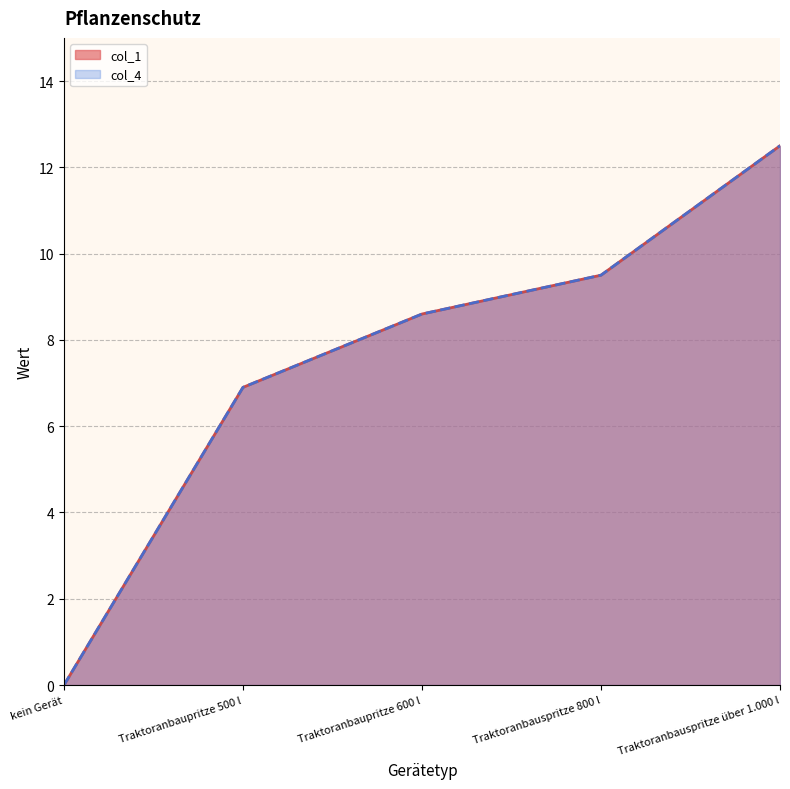

What is the sum of all col_4 values?

37.5